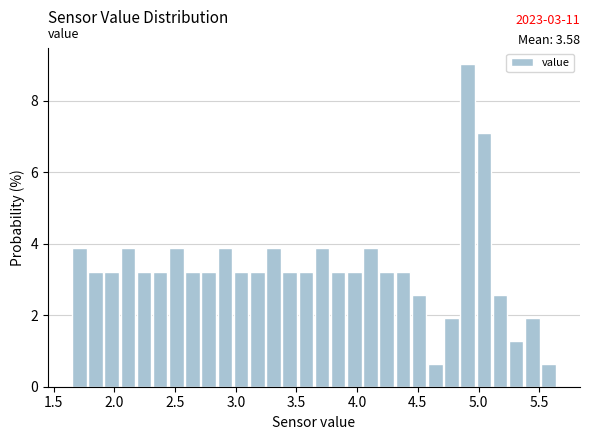

Read against the x-axis, roughly where is the centre of the tallest bar?

4.90